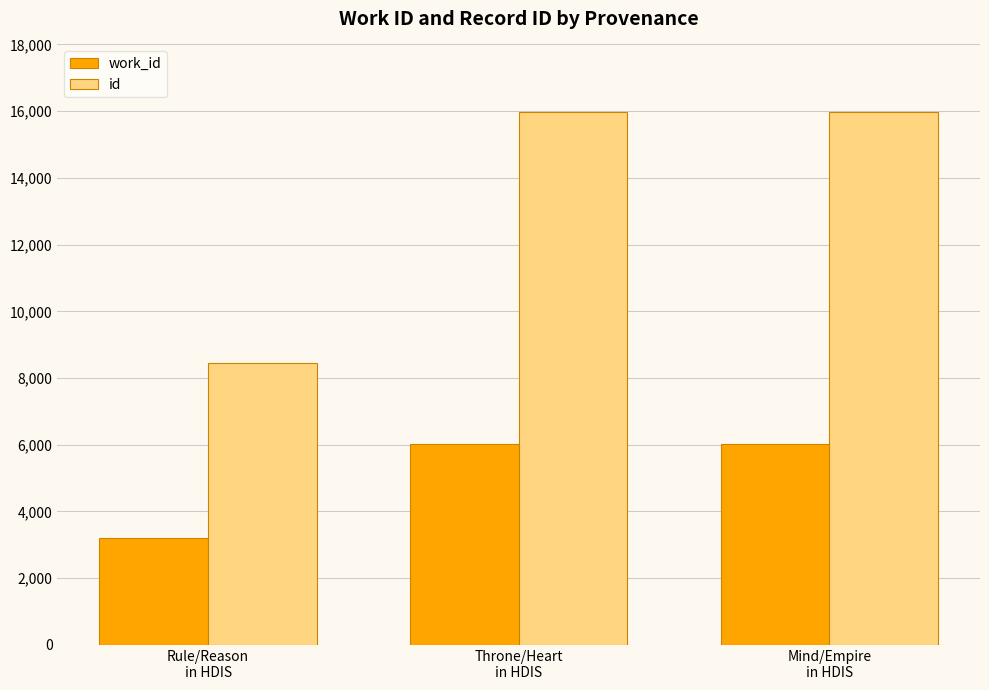

Which series changed the most between Rule/Reason
in HDIS and Throne/Heart
in HDIS?

id